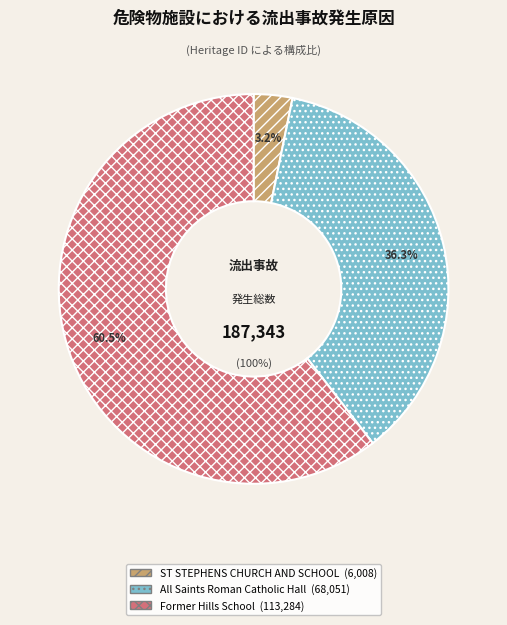

Is it true that Former Hills School is 52% of the pie?

False